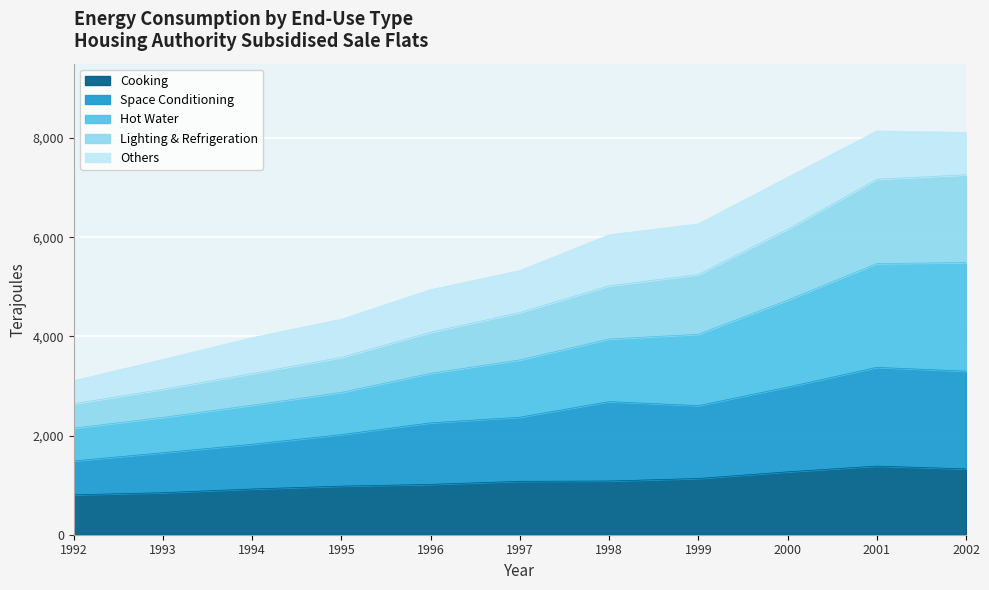

What is the value of the Space Conditioning point at the 1st from the left?

1487.5